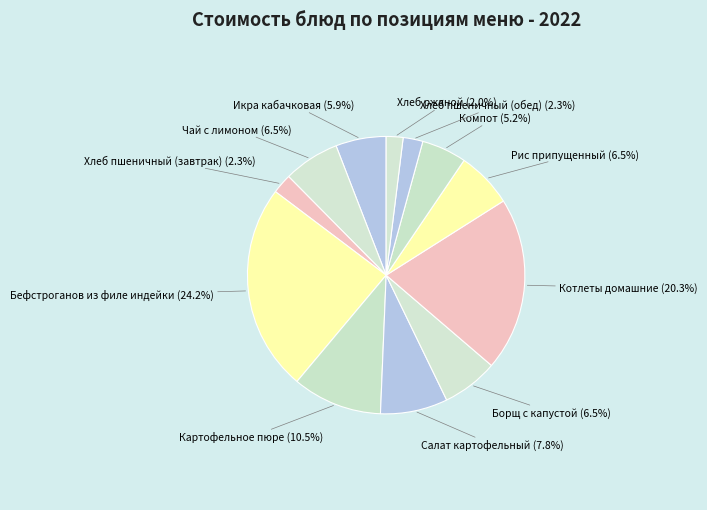

Is it true that Чай с лимоном is 1% of the pie?

False